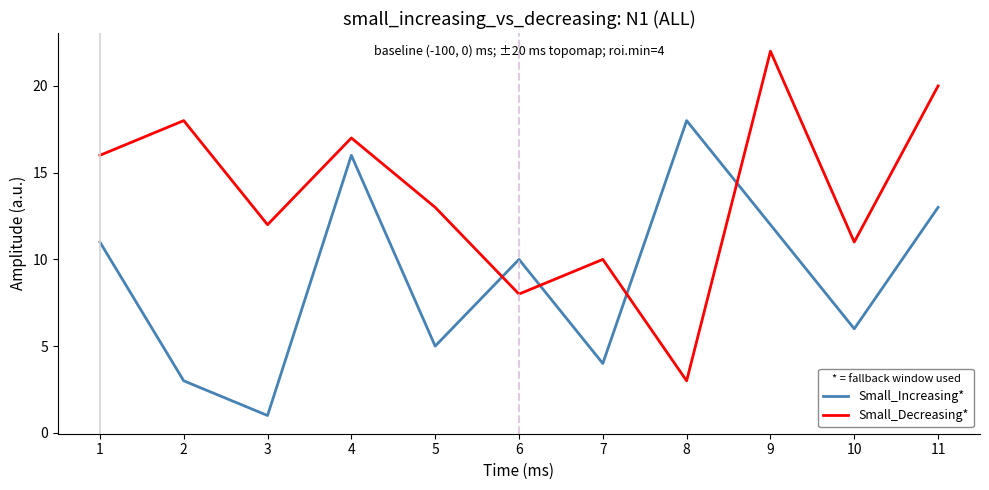

Reading left to right, extract all data points from this chart.

Small_Increasing*: 1=11	2=3	3=1	4=16	5=5	6=10	7=4	8=18	9=12	10=6	11=13
Small_Decreasing*: 1=16	2=18	3=12	4=17	5=13	6=8	7=10	8=3	9=22	10=11	11=20